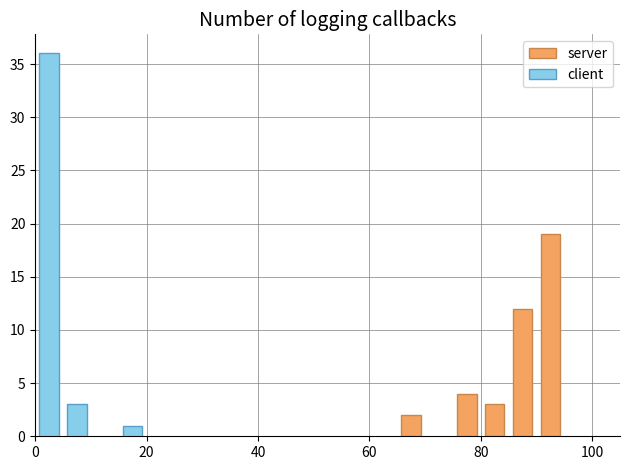

Reading left to right, list all the values displayed in this chart.

server: 0	0	0	2	4	3	12	19
client: 36	3	1	0	0	0	0	0